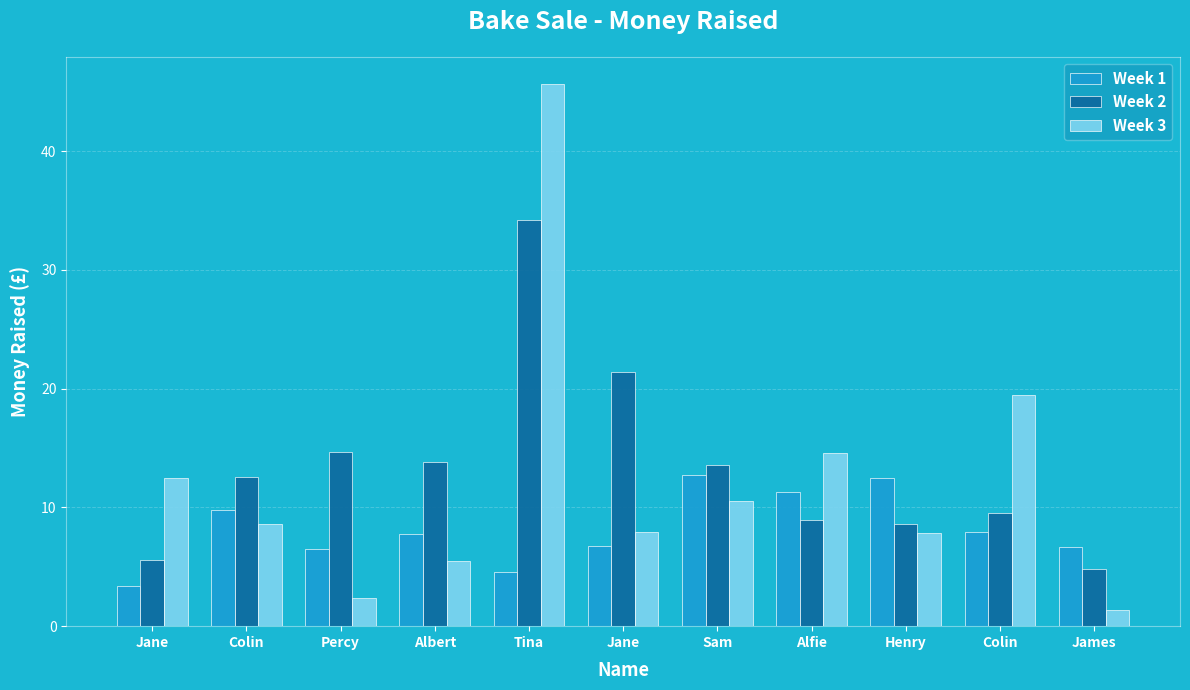

Rank the series by their average value, from highest to lowest.

Week 2, Week 3, Week 1